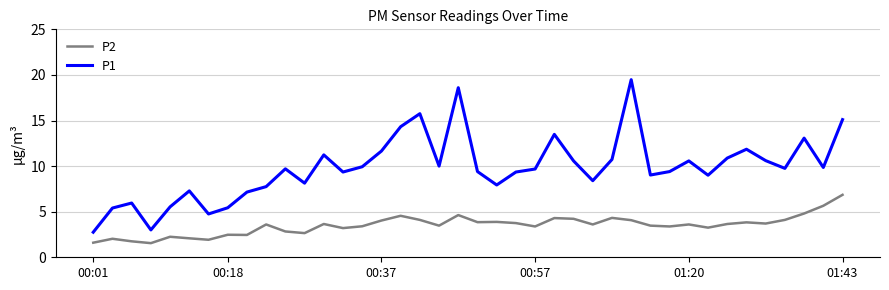

True or false: P1 has more than 2 points higher than both neighbors.

True